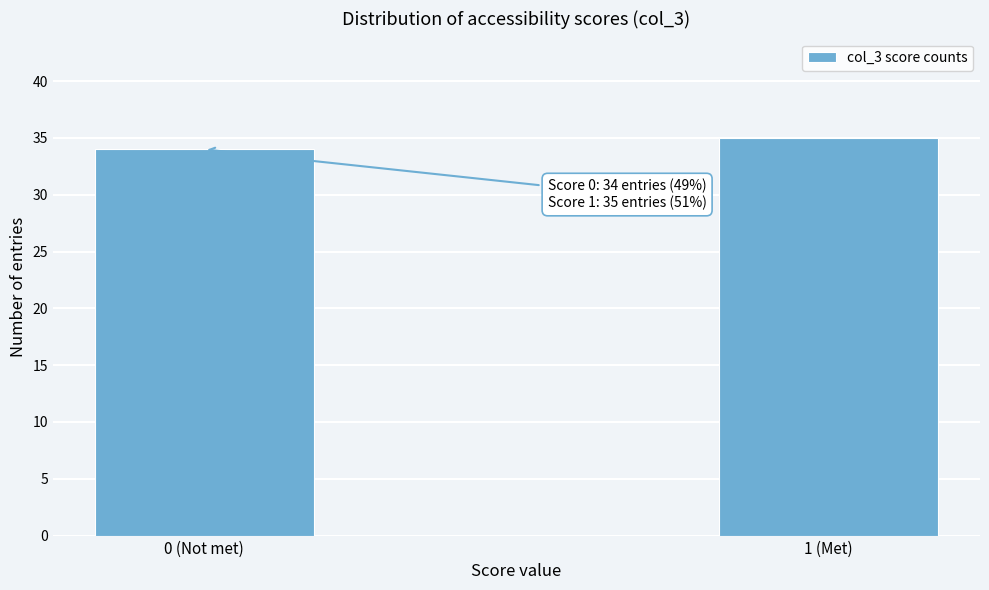

Reading left to right, list all the values displayed in this chart.

0 (Not met)=34	1 (Met)=35